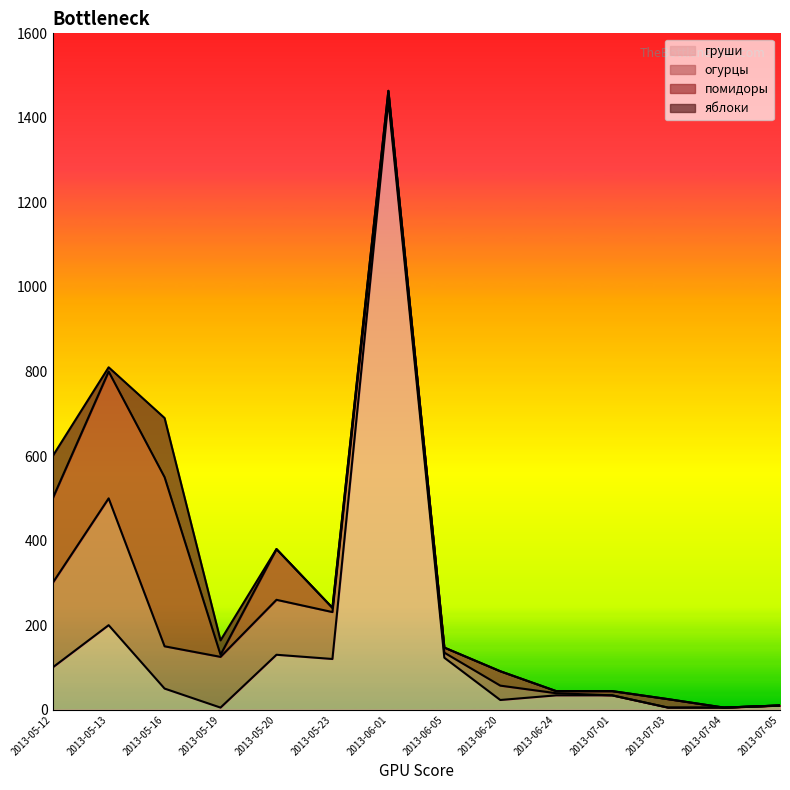

The value of помидоры at 2013-06-05 is 12. True or false?

True